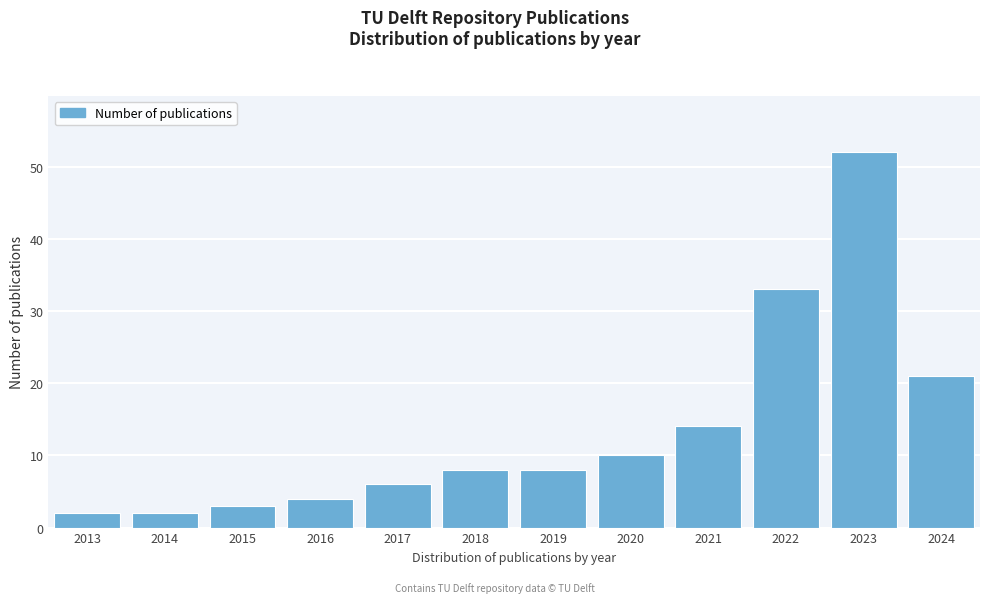

Reading left to right, what are all the values shown in this chart?

2013=2	2014=2	2015=3	2016=4	2017=6	2018=8	2019=8	2020=10	2021=14	2022=33	2023=52	2024=21